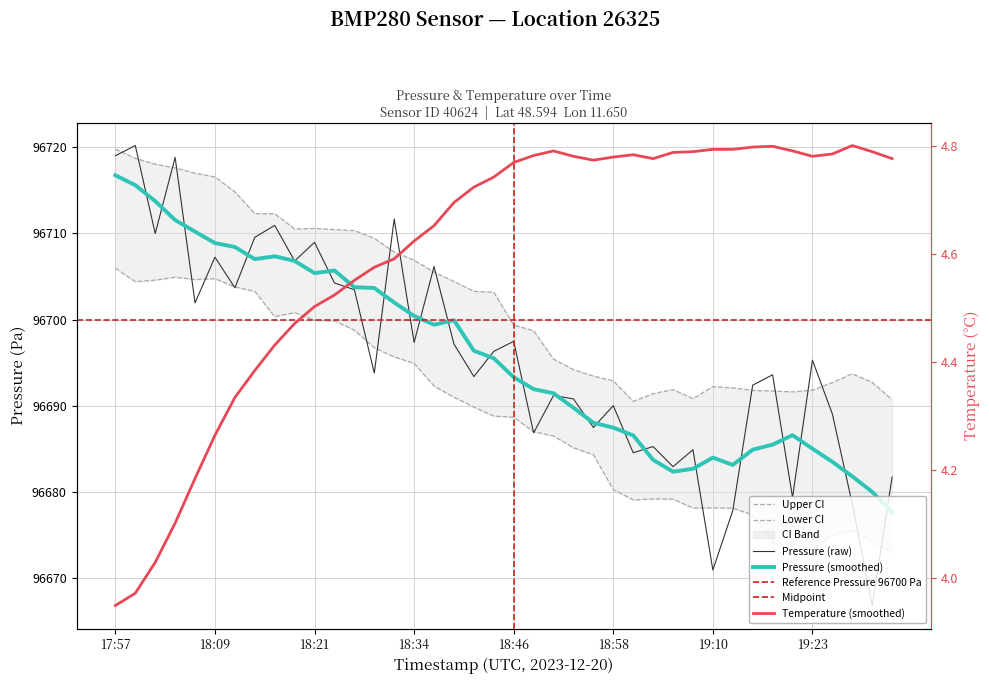

True or false: pressure and temperature intersect in this chart.

False